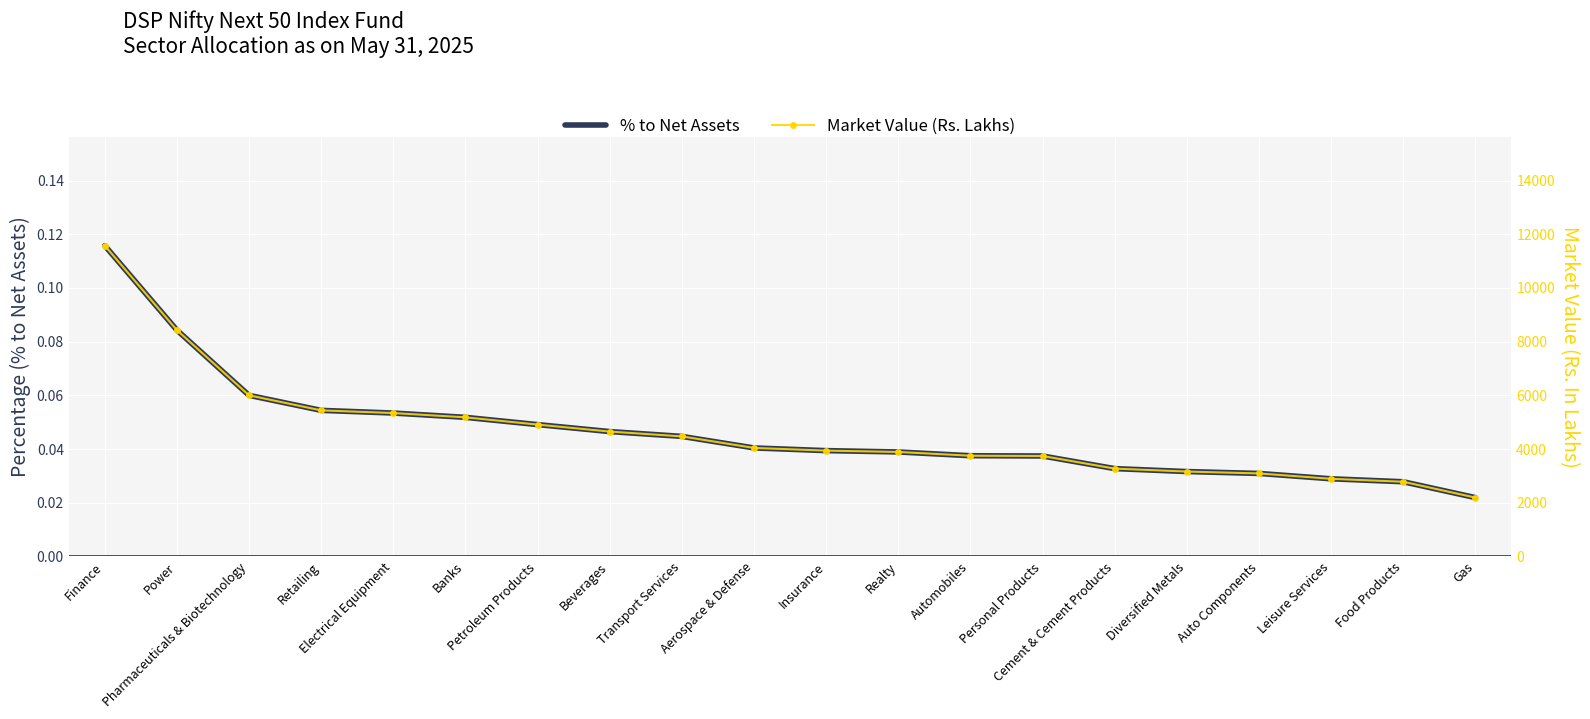

What is the difference between the second highest and minimum values in the % to Net Assets series?

0.1